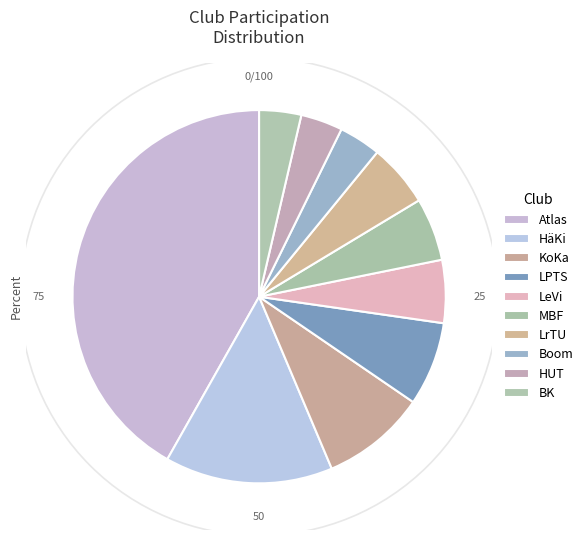

Which category has the smallest portion of the pie?

Boom